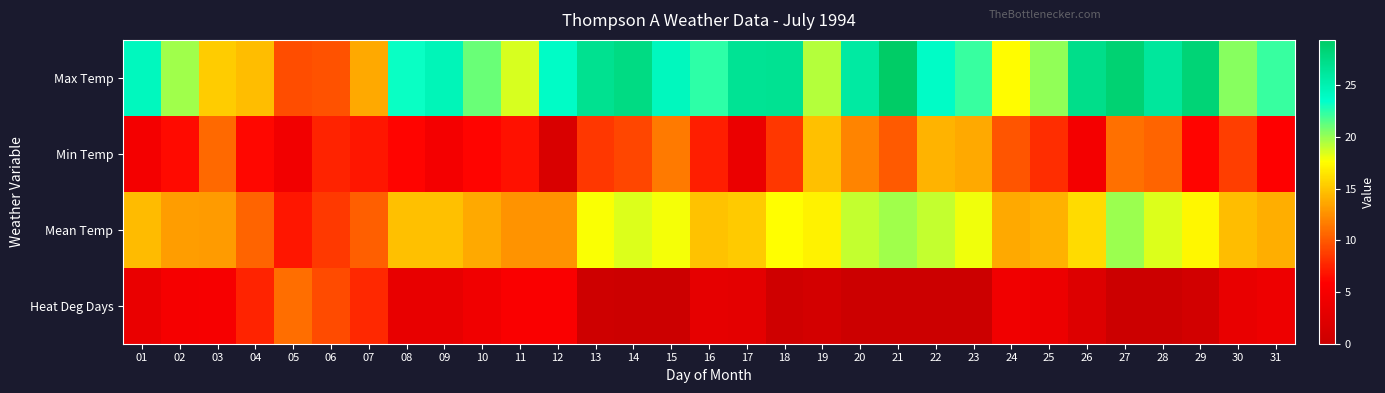

How many series are shown in this chart?

4